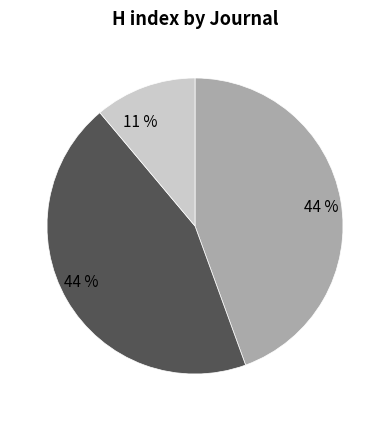

Does any single category account for the majority?

No